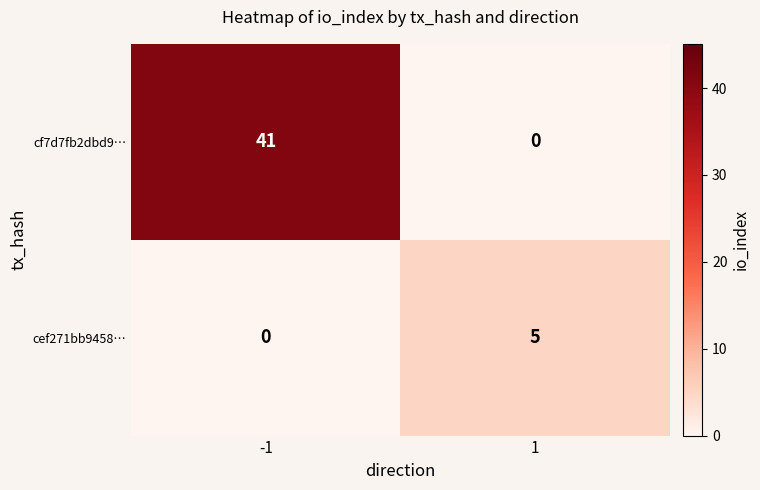

True or false: cef271bb9458… has a value of -2 at -1.

False